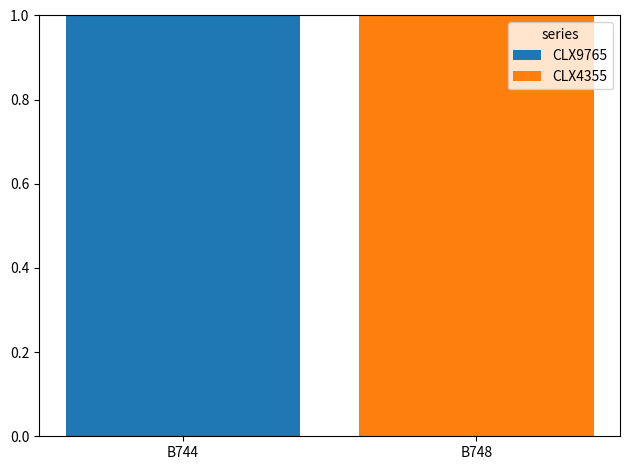

Which category has the highest value in the CLX9765 series?

B744